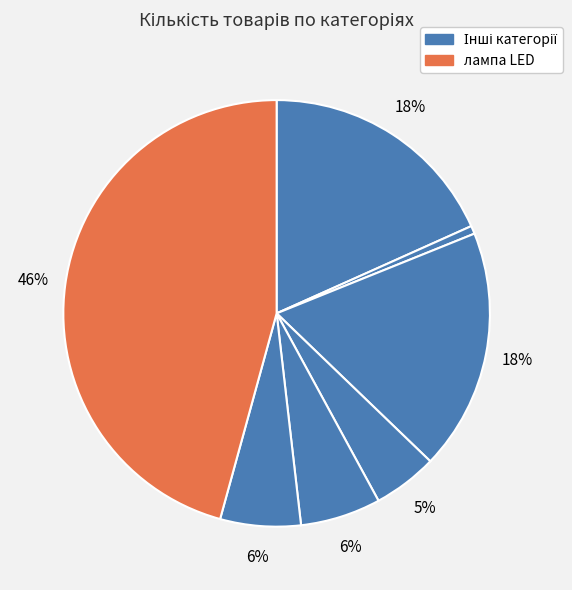

How many slices are in this pie chart?

7